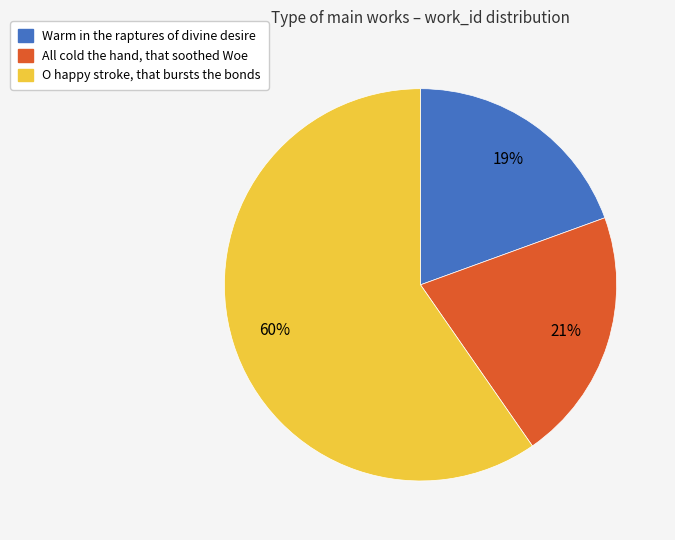

To the nearest percent, what percentage of the pie is Warm in the raptures of divine desire?

19%